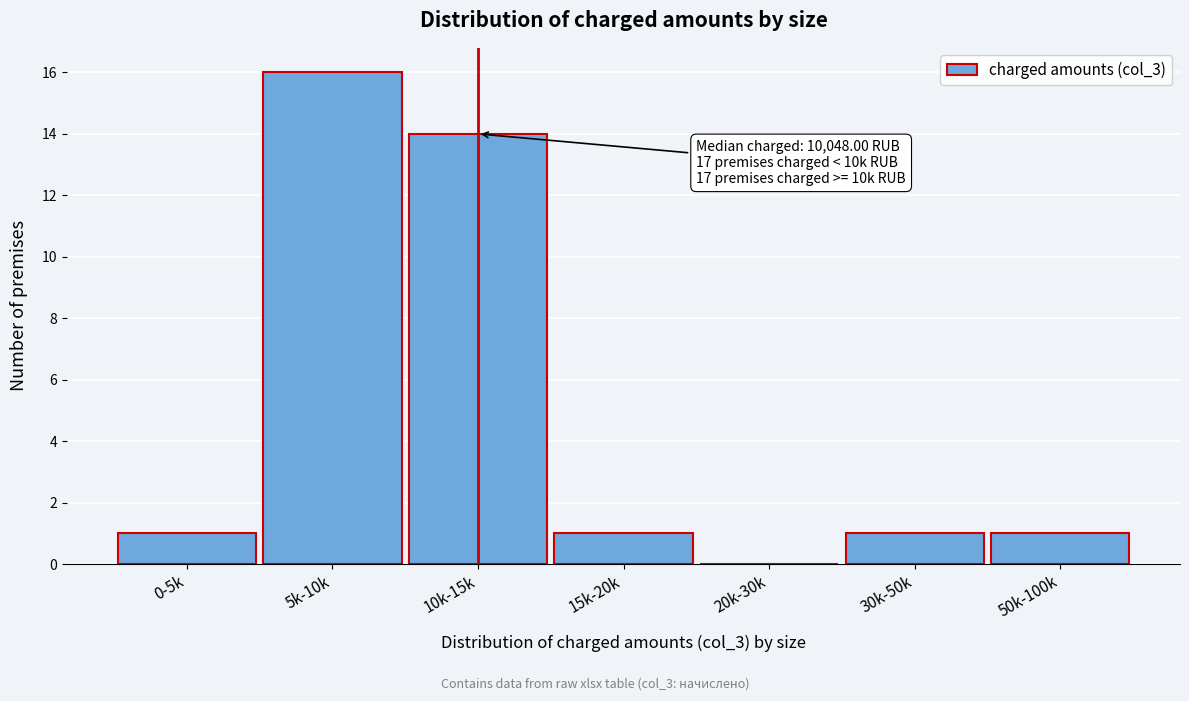

What is the maximum value shown in the chart?

16